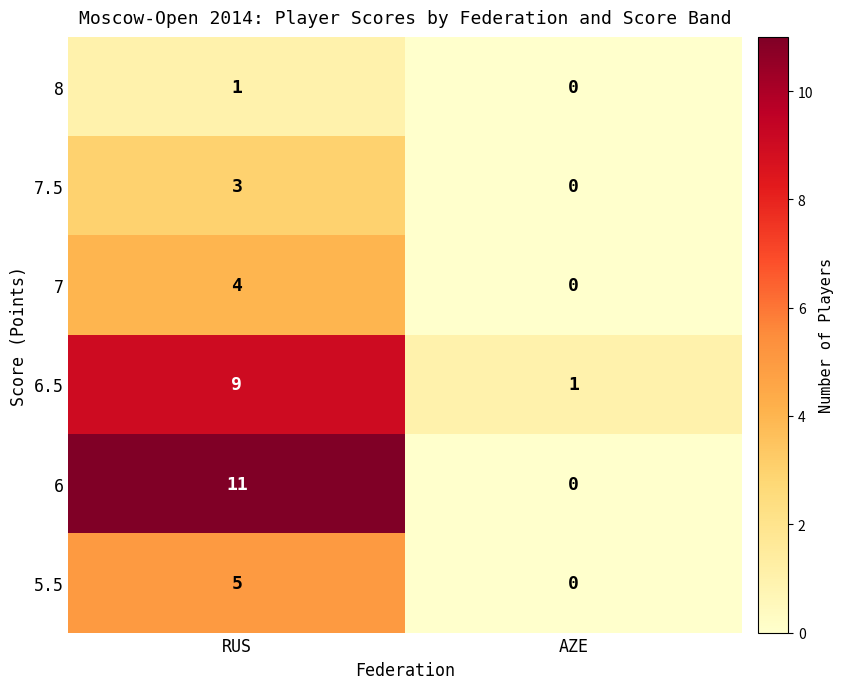

Reading left to right, list all the values displayed in this chart.

8: 1	0
7.5: 3	0
7: 4	0
6.5: 9	1
6: 11	0
5.5: 5	0